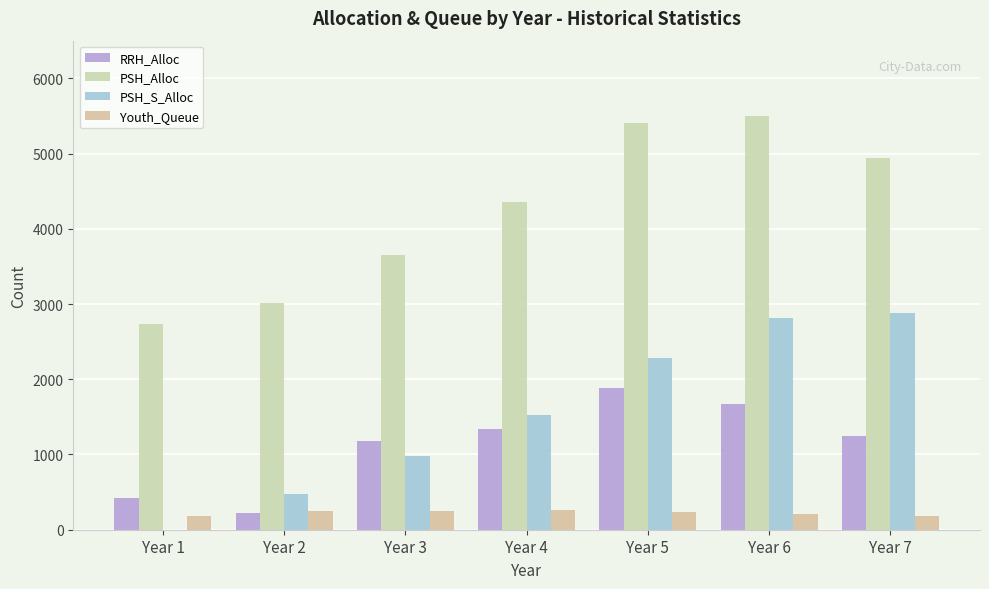

At which label does Youth_Queue reach its peak?

Year 4